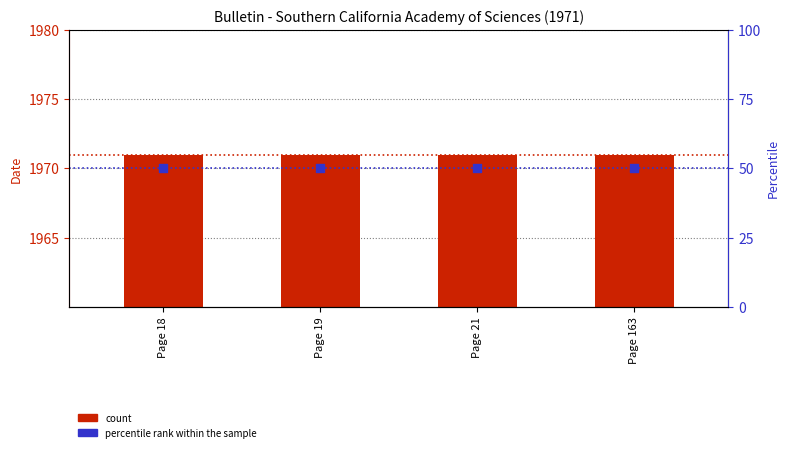

Is the value of percentile rank within the sample at Page 18 greater than the value of count at Page 163?

No